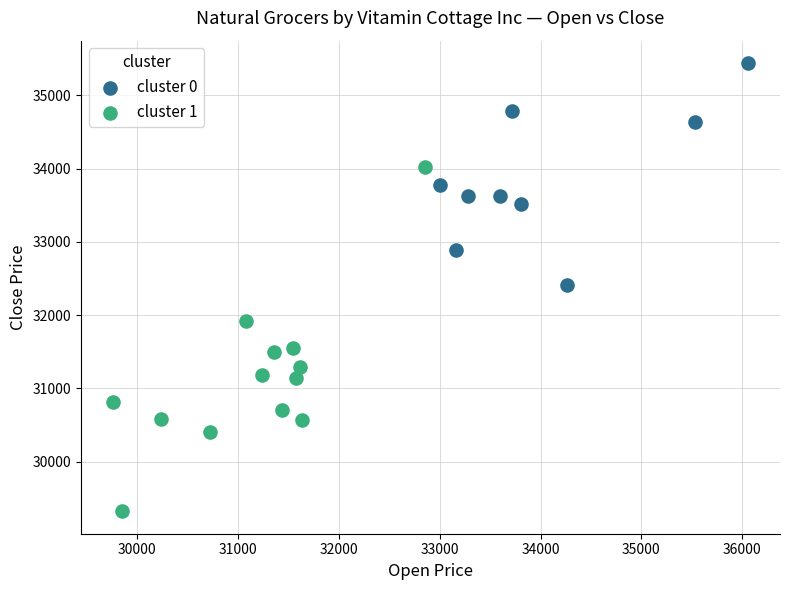

Which series reaches the maximum Y coordinate?

cluster 0